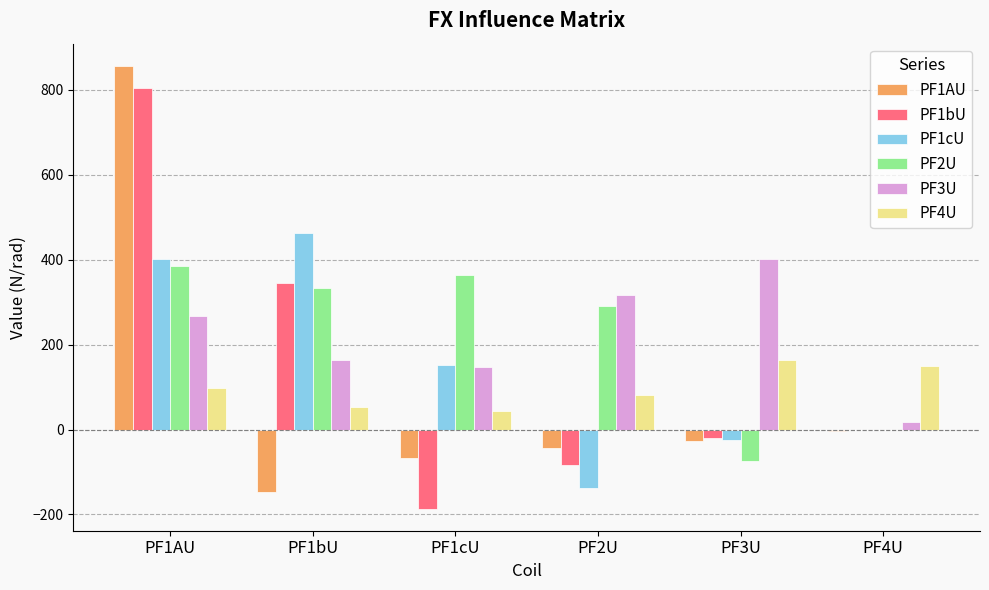

What are all the series names shown in the legend?

PF1AU, PF1bU, PF1cU, PF2U, PF3U, PF4U